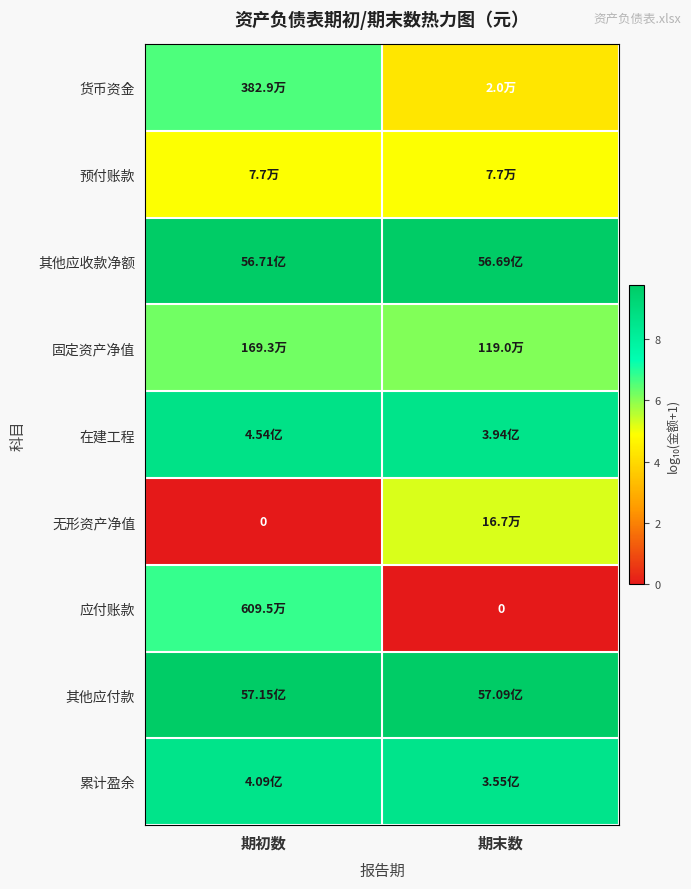

Which series has the largest total across all categories?

其他应付款